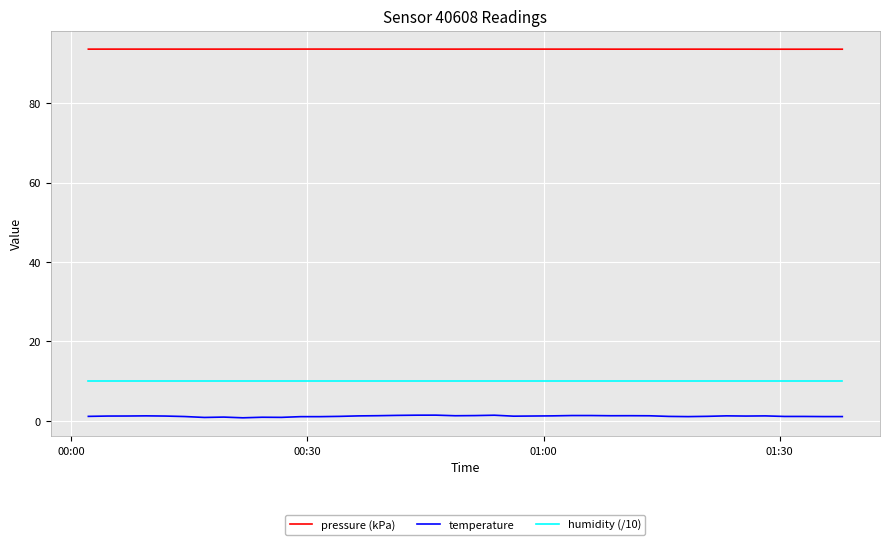

True or false: humidity (/10) and temperature intersect in this chart.

False